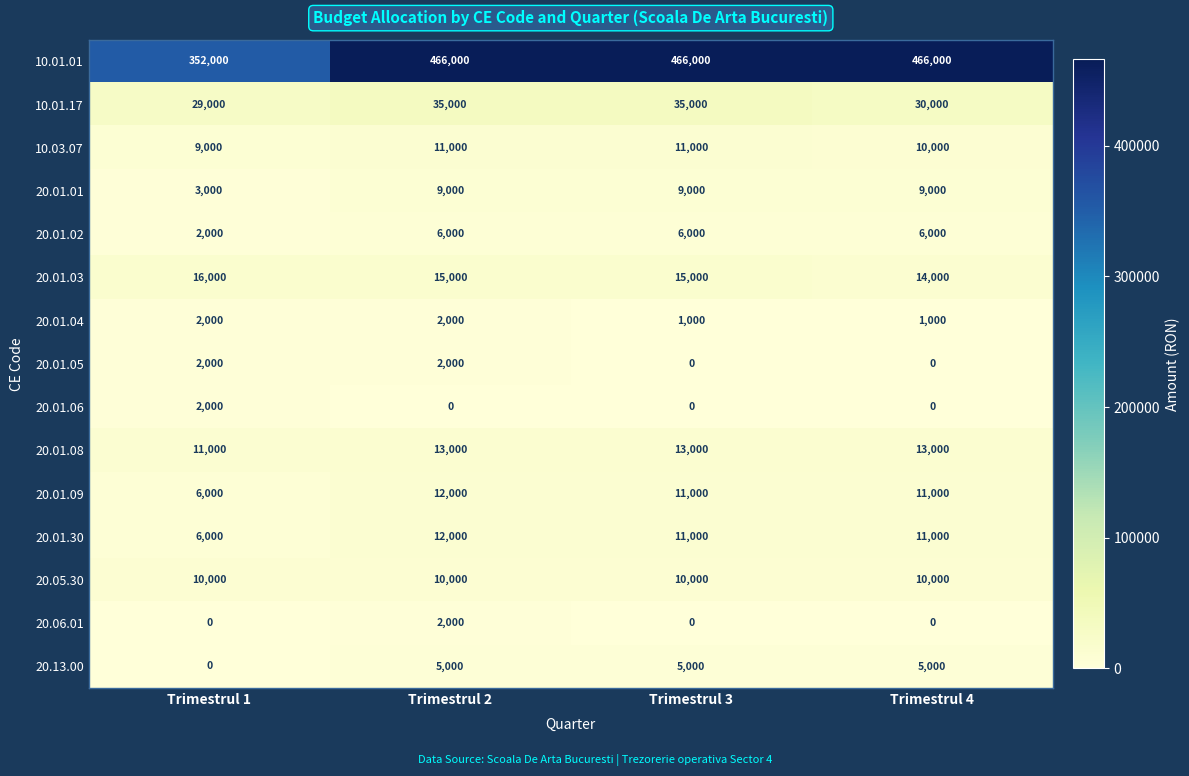

Count the 20.01.04 values in the range 1000 to 2000.

4